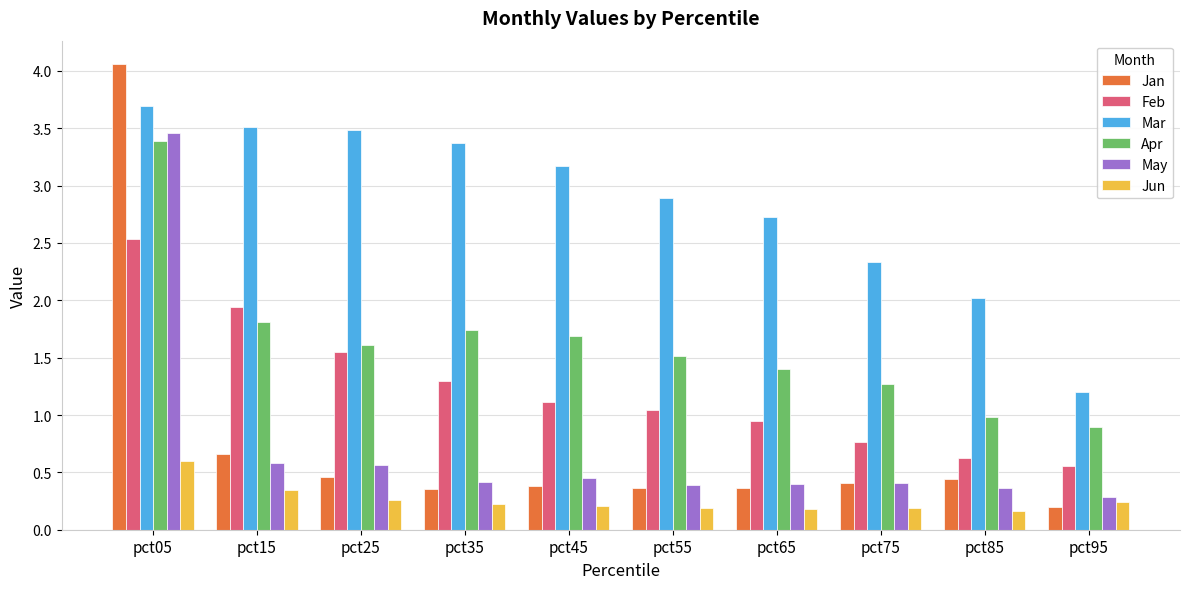

Is the value of Apr at pct85 greater than the value of Jun at pct45?

Yes